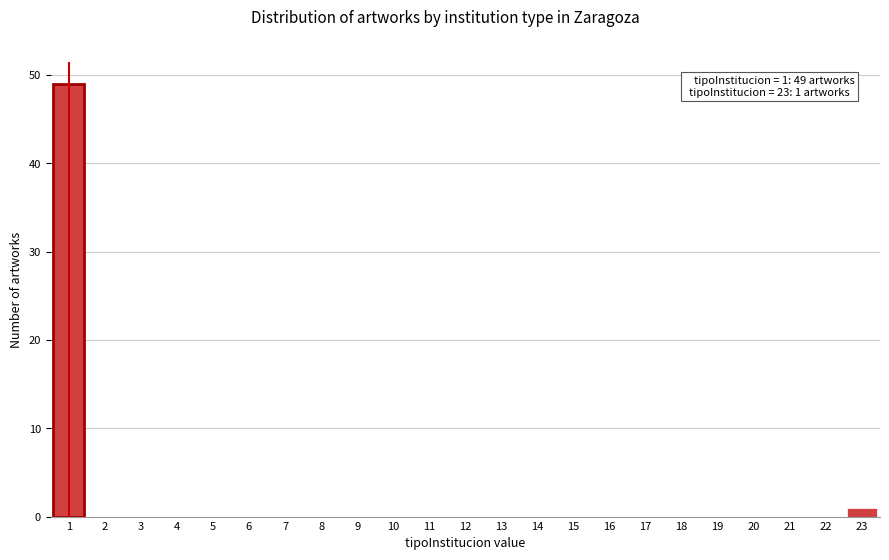

Reading left to right, transcribe all the data shown in this chart.

1=49	2=0	3=0	4=0	5=0	6=0	7=0	8=0	9=0	10=0	11=0	12=0	13=0	14=0	15=0	16=0	17=0	18=0	19=0	20=0	21=0	22=0	23=1